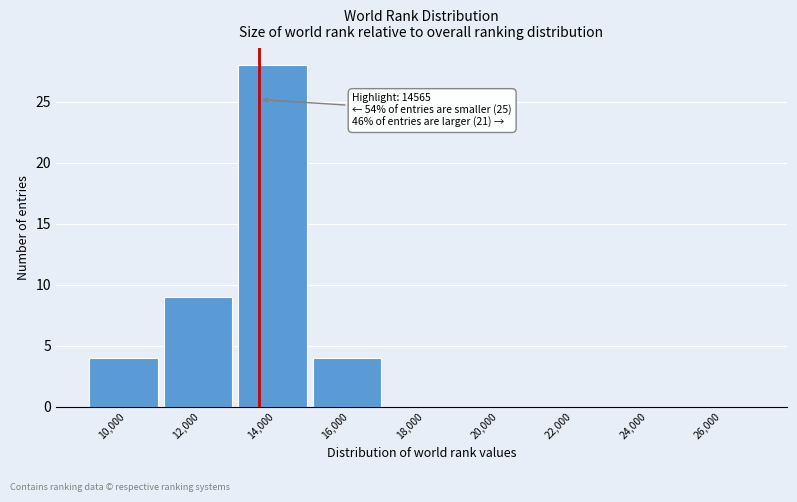

Reading left to right, extract all data points from this chart.

10,000=4	12,000=9	14,000=28	16,000=4	18,000=0	20,000=0	22,000=0	24,000=0	26,000=0